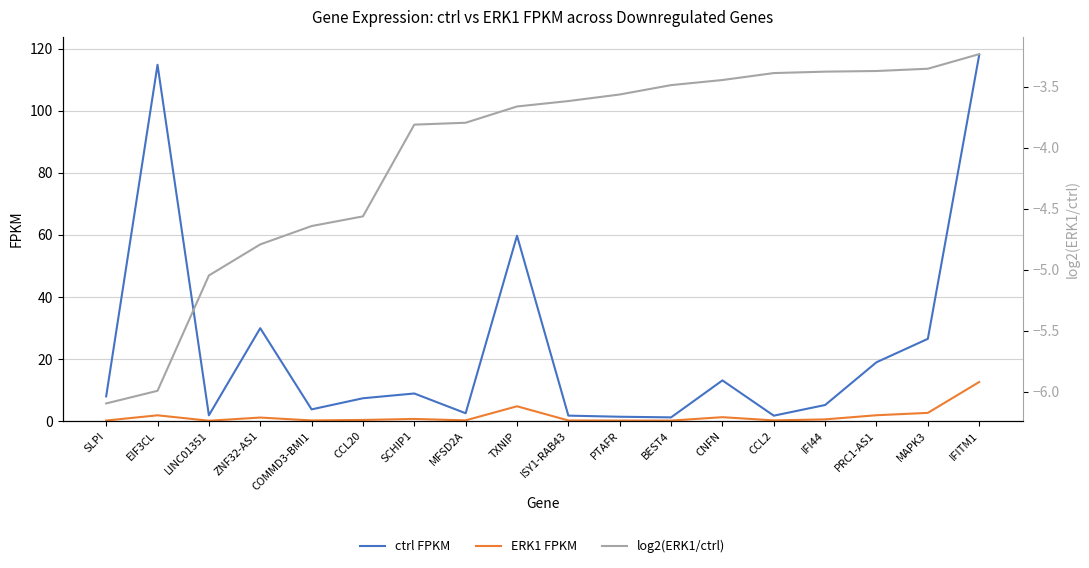

Which has a higher value, COMMD3-BMI1 or PRC1-AS1?

PRC1-AS1